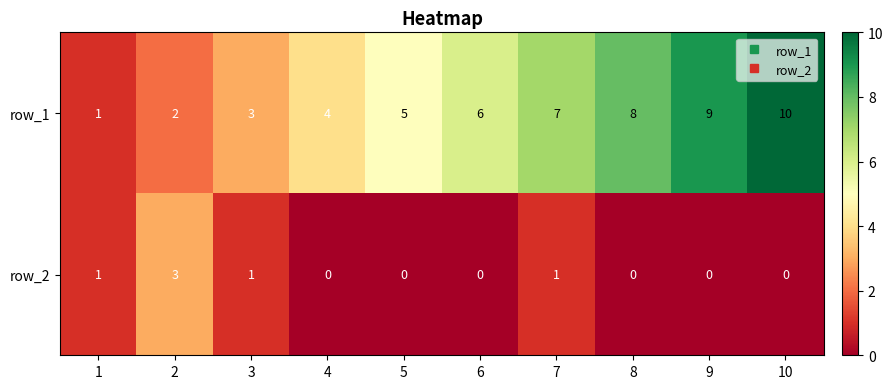

What is the spread (max minus min) of values at 3?

2